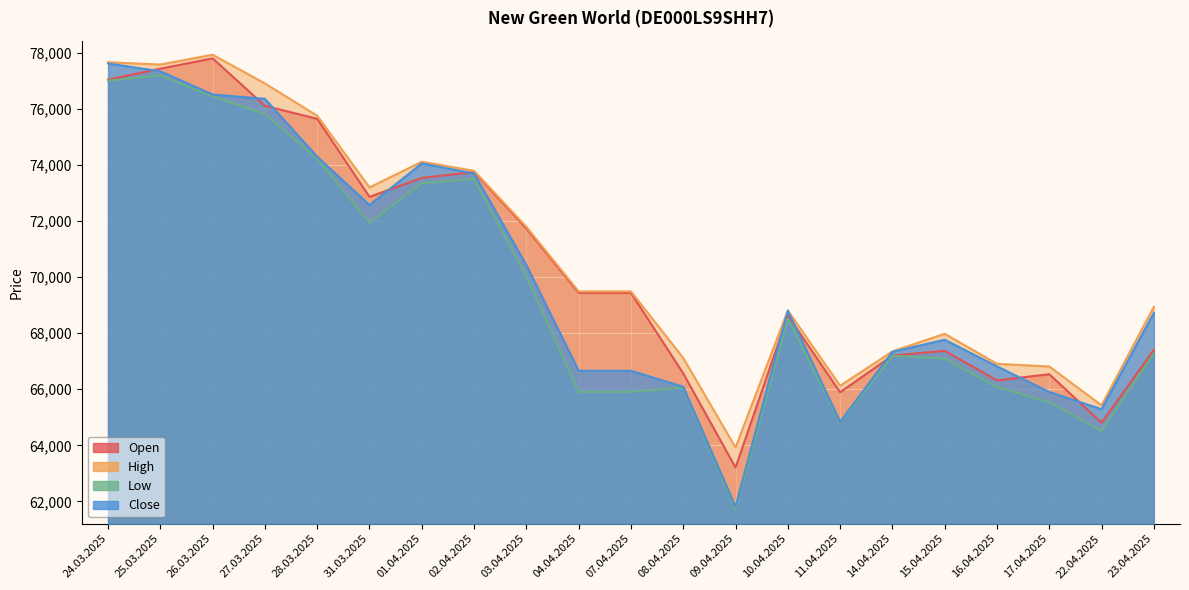

List the series in order of their overall mean, highest first.

High, Open, Close, Low